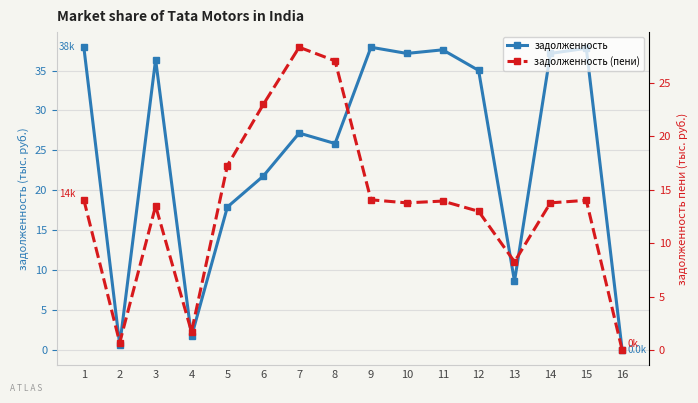

Which series has the widest spread of values?

задолженность